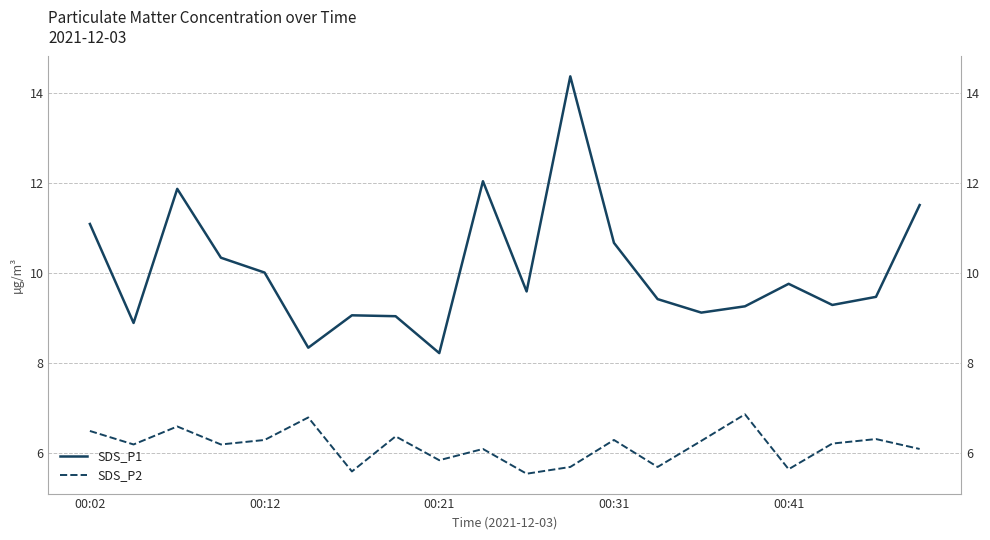

Is the value of SDS_P1 at 15 greater than the value of SDS_P2 at 11?

Yes